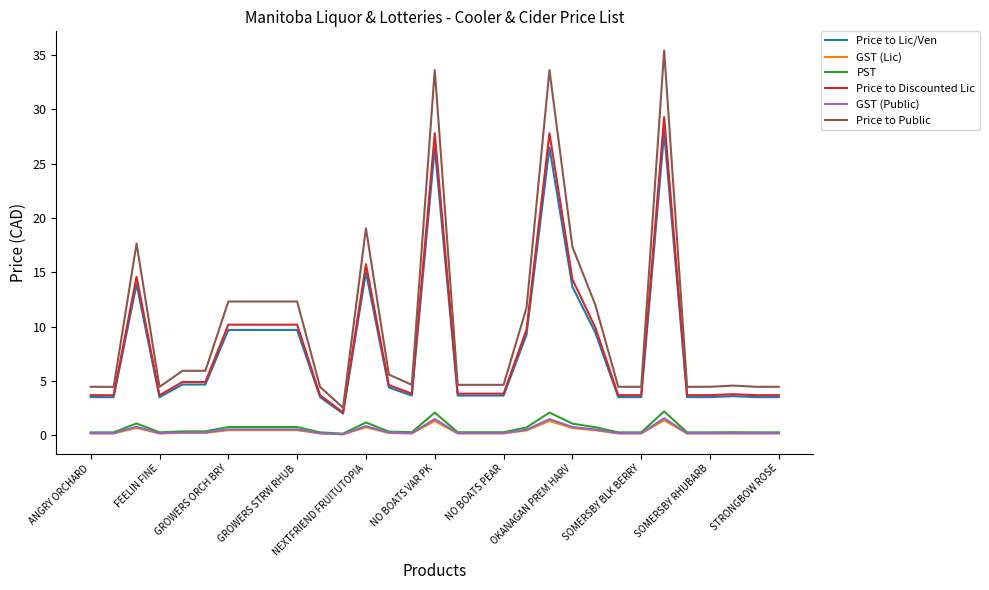

What is the greatest value displayed?

35.4